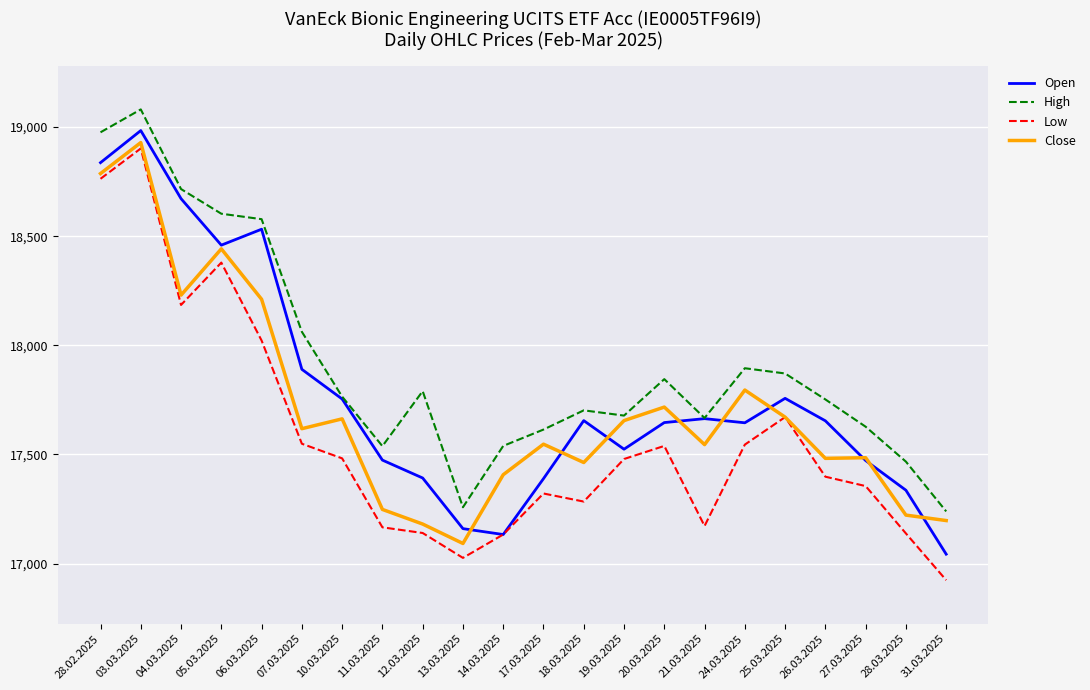

List the series in order of their overall mean, lowest first.

Low, Close, Open, High